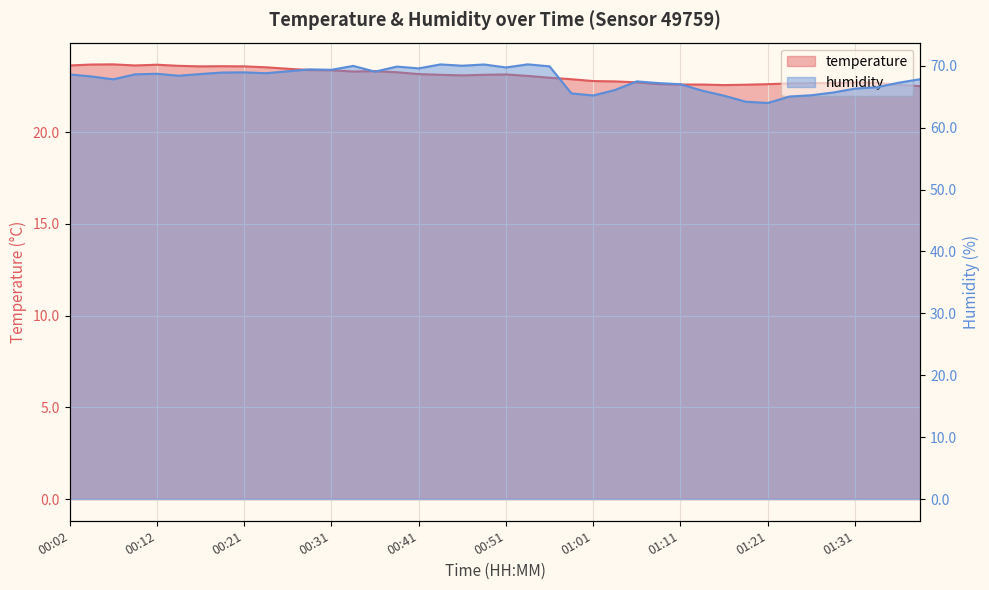

Rank the series by their maximum value, from highest to lowest.

humidity, temperature